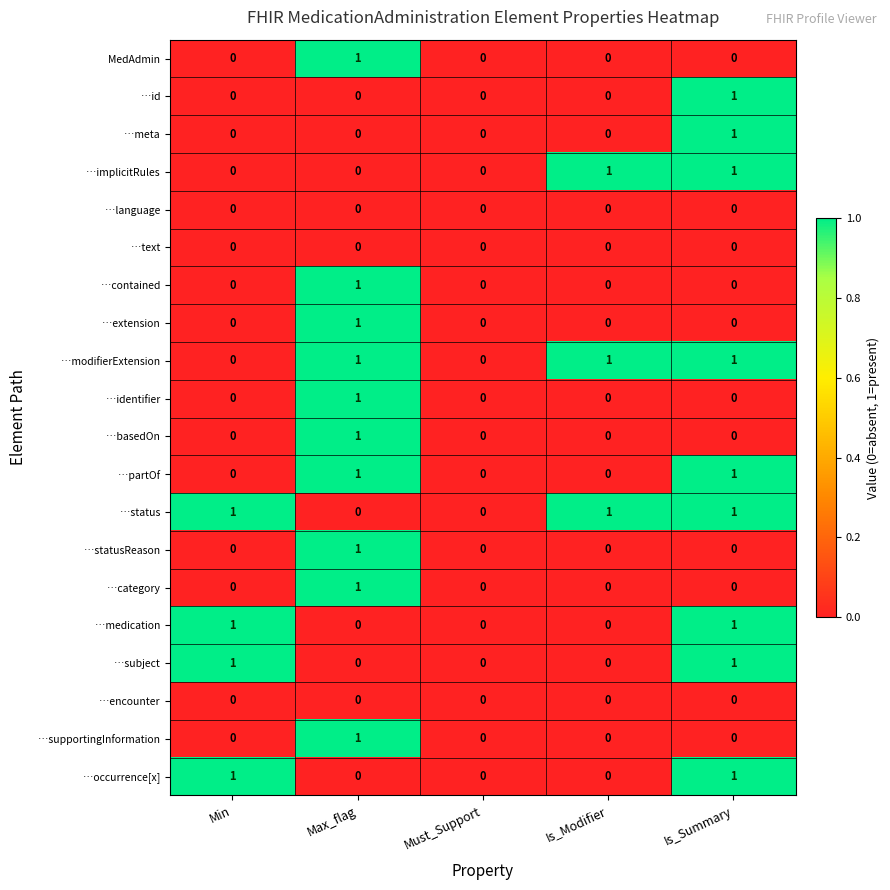

How many …occurrence[x] values are between 0 and 1?

5